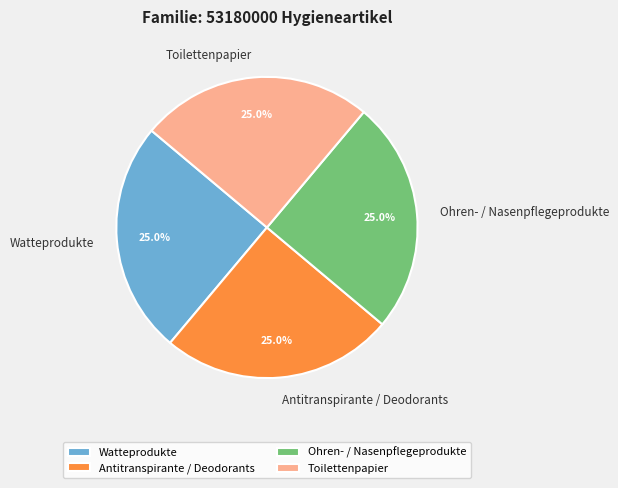

True or false: Watteprodukte accounts for 10% of the total.

False